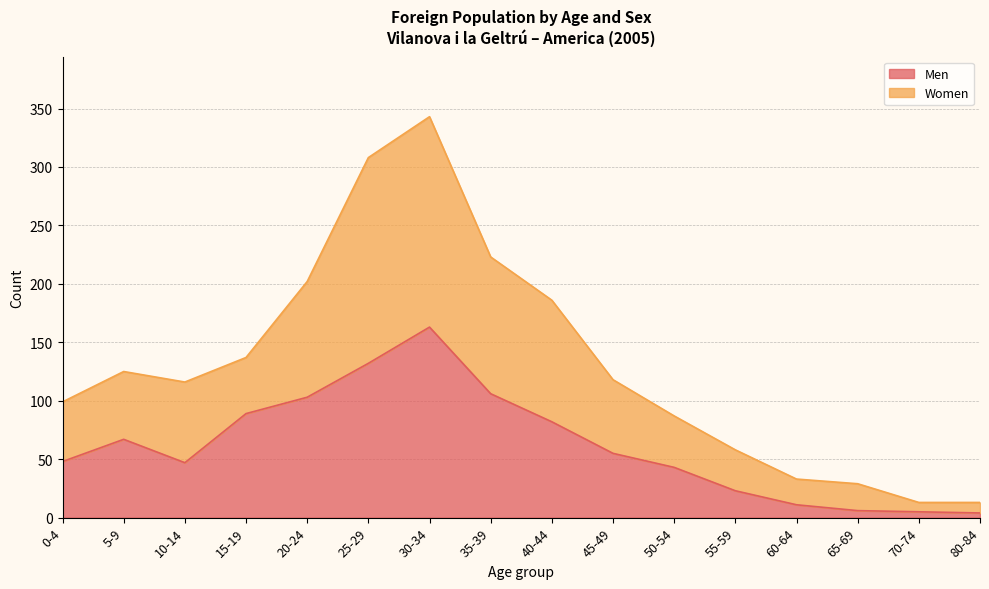

The value of Men at 5-9 is 99. True or false?

False